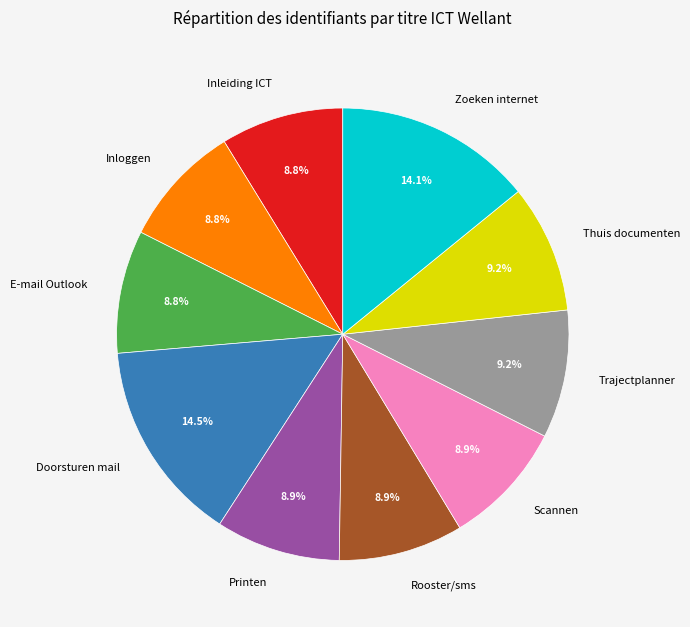

Is Doorsturen mail the majority of the pie?

No